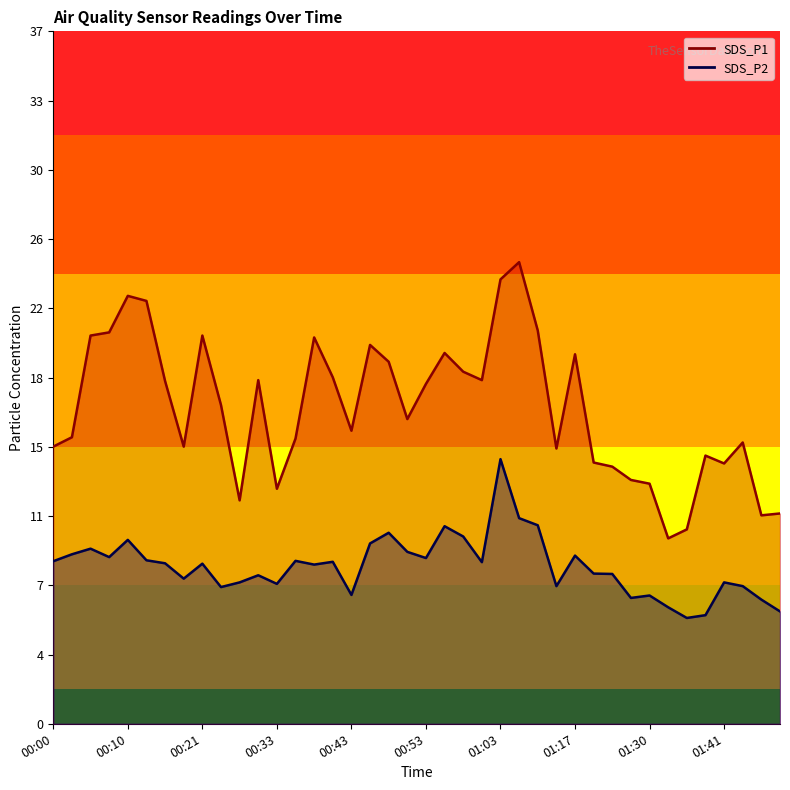

Count the number of data series in this chart.

2